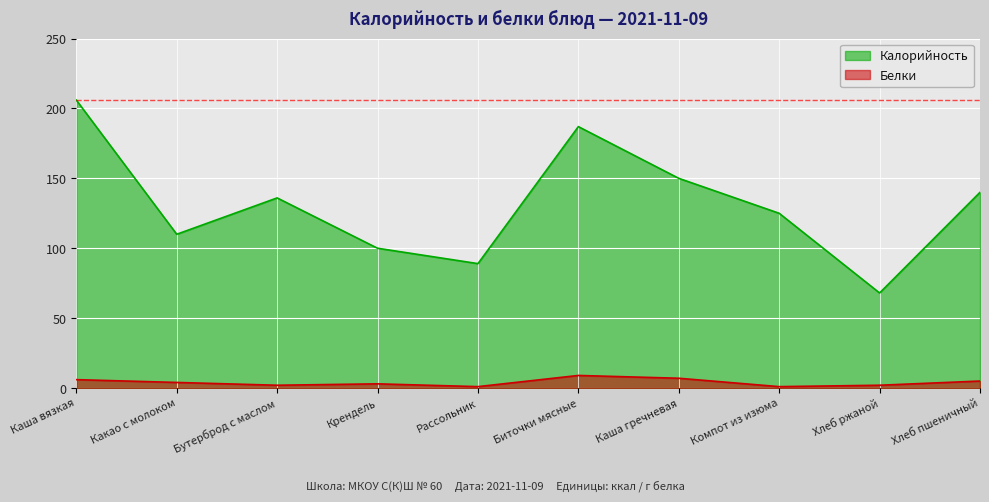

What is the label of the 5th point from the right?

Биточки мясные